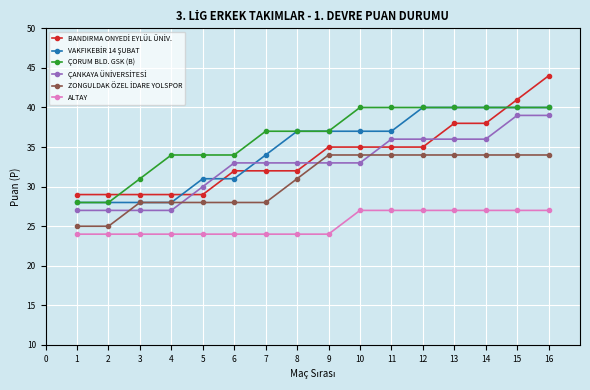

What is the minimum value shown in the chart?

24